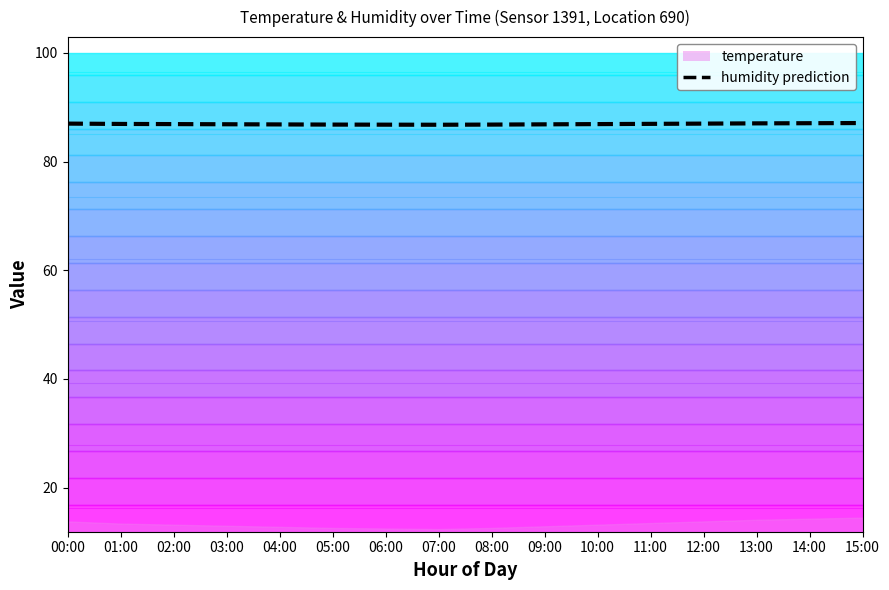

Reading right to left, what are all the values shown in this chart?

15:00=87.1	14:00=87.1	13:00=87.0	12:00=87.0	11:00=86.9	10:00=86.9	09:00=86.9	08:00=86.8	07:00=86.8	06:00=86.8	05:00=86.8	04:00=86.8	03:00=86.9	02:00=86.9	01:00=86.9	00:00=87.0